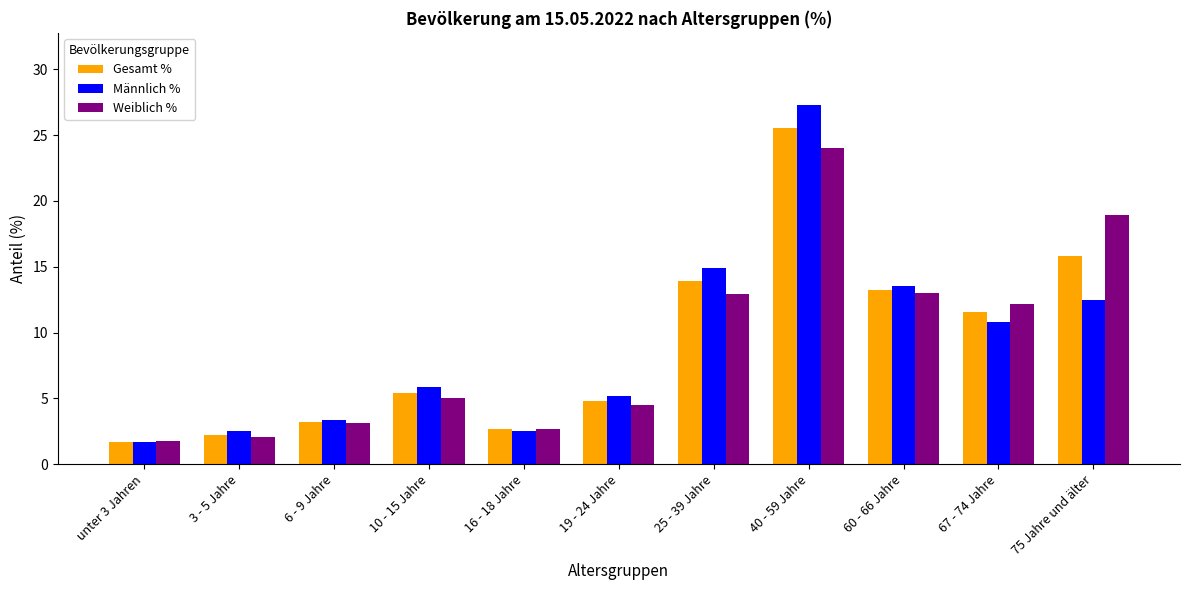

What is the total value across all series at 75 Jahre und älter?

47.2